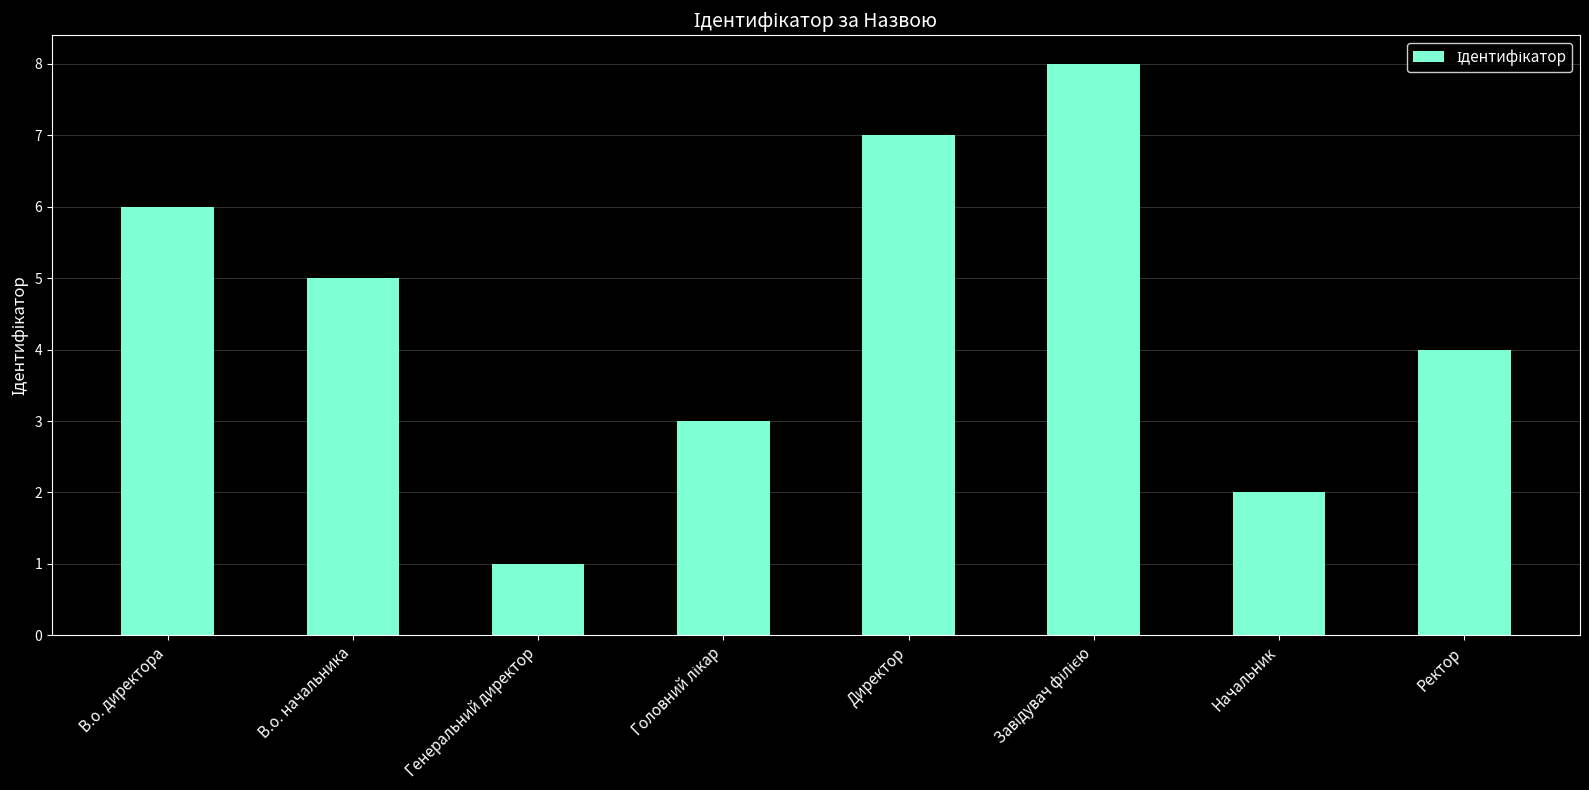

What is the sum of the values at В.о. директора and Ректор?

10